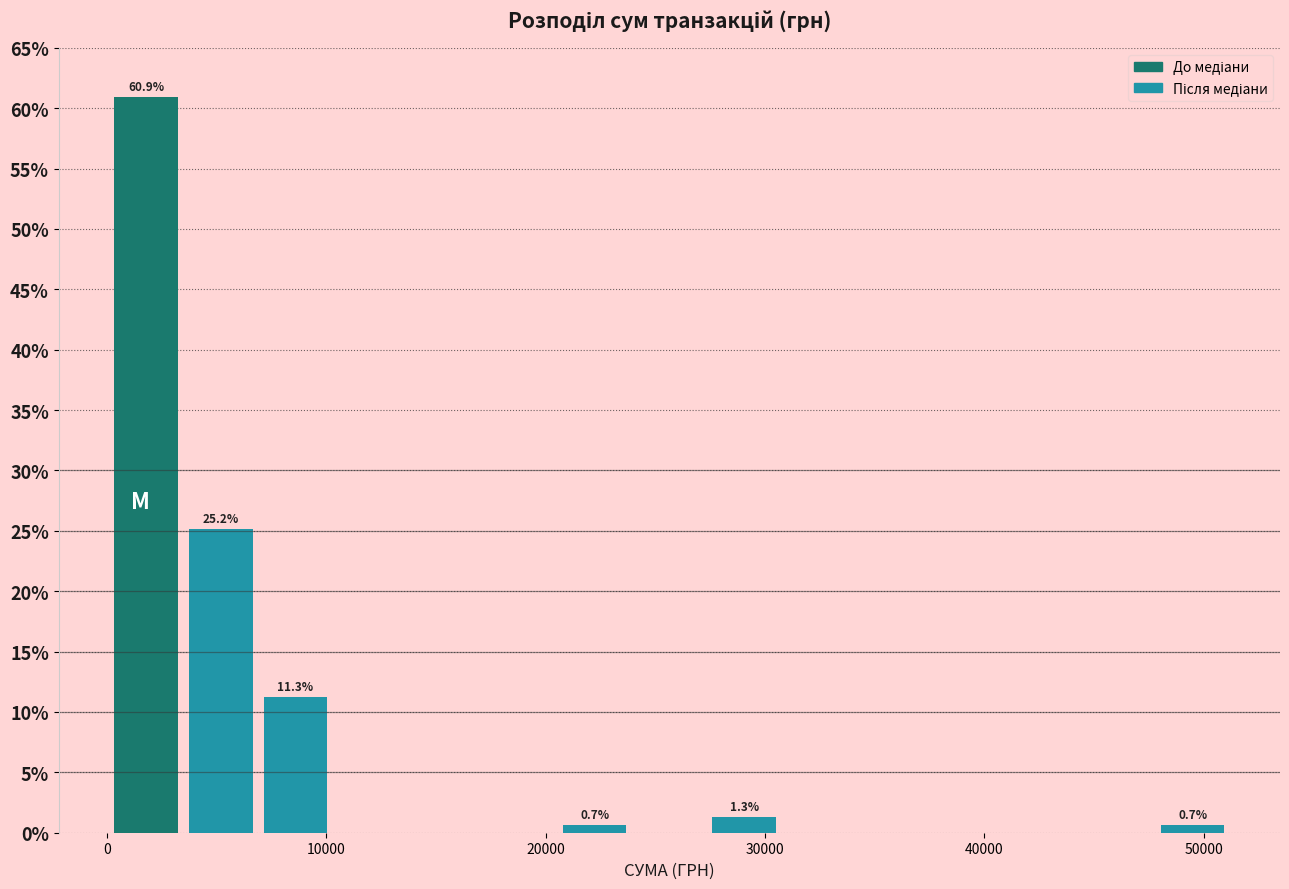

Around what value on the x-axis is the tallest bar? Give the approximate position of its centre, as read against the axis.

2000